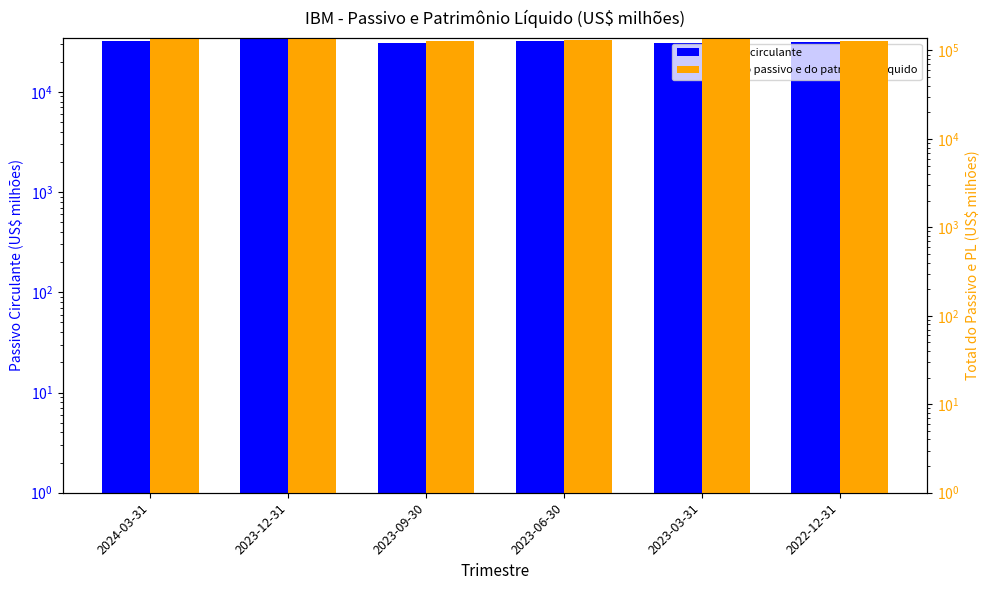

True or false: Total do passivo e do patrimônio líquido has a value of 129321 at 2023-09-30.

True